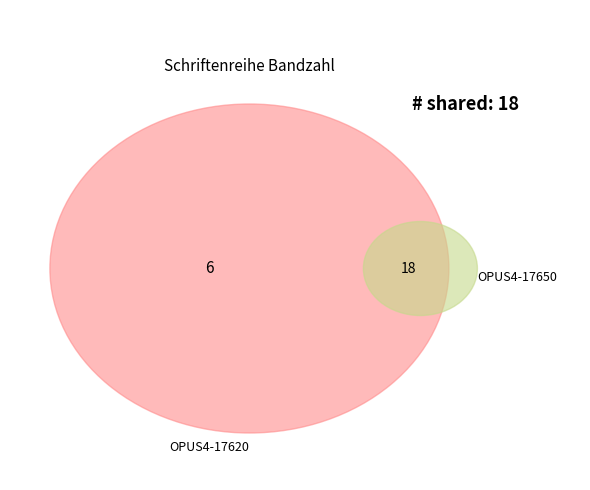

Is the sum of OPUS4-17620 and OPUS4-17650 greater than half?

Yes